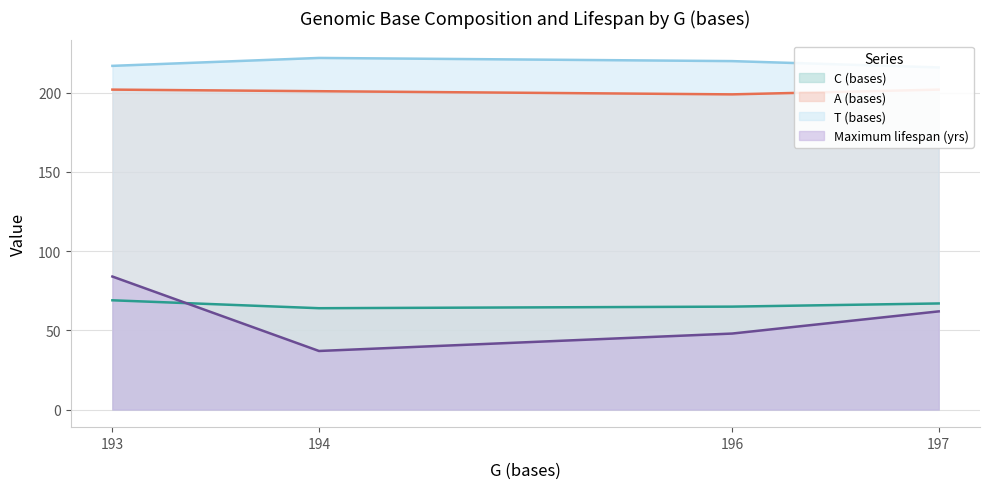

What is the difference between the maximum and minimum values in the C (bases) series?

5